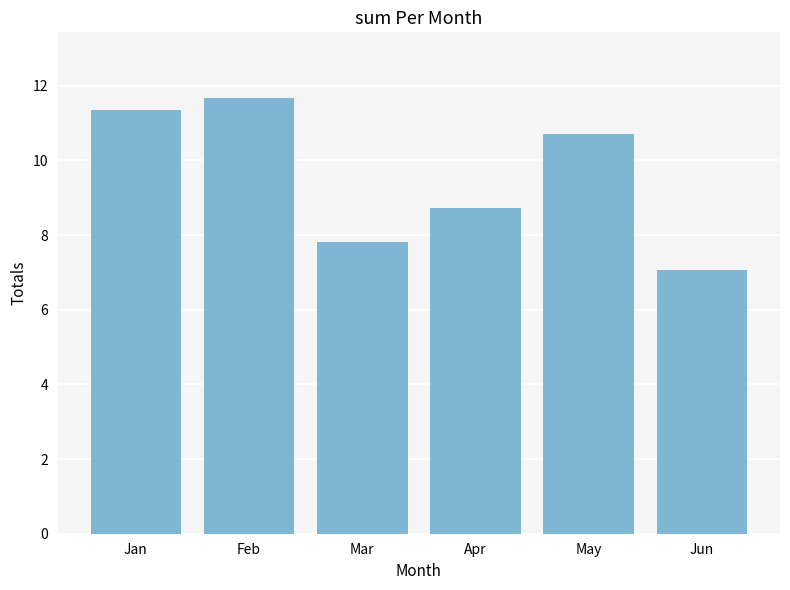

What is the maximum value shown in the chart?

11.7